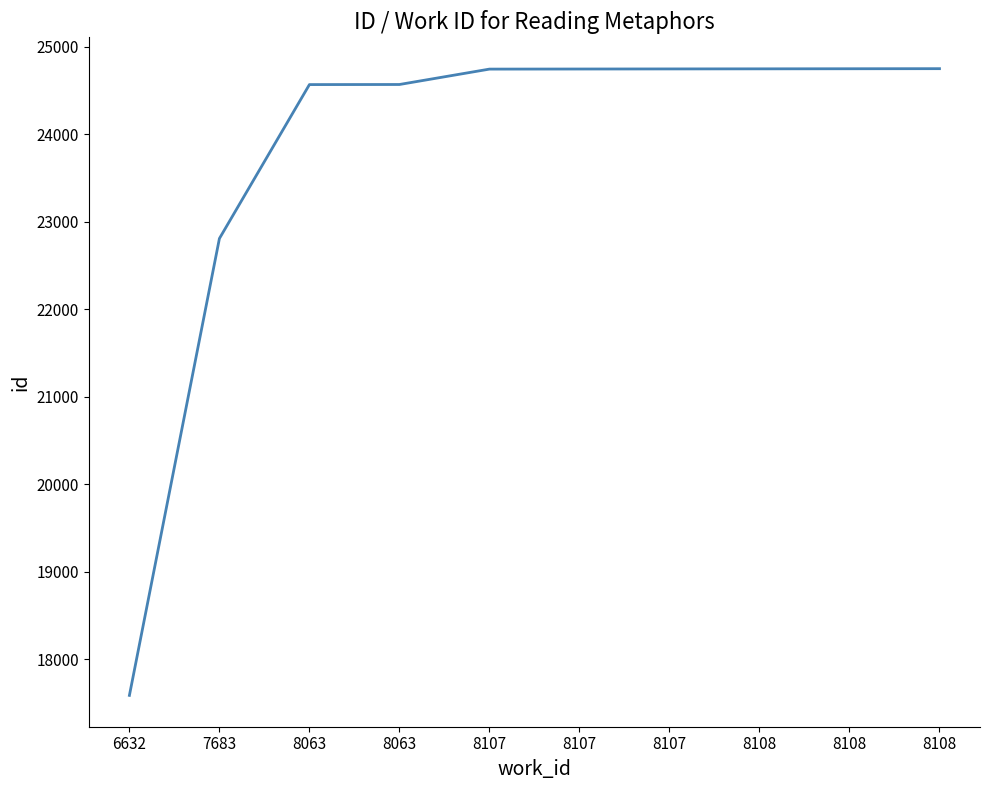

Is it true that the value at 8108 is 36944?

False